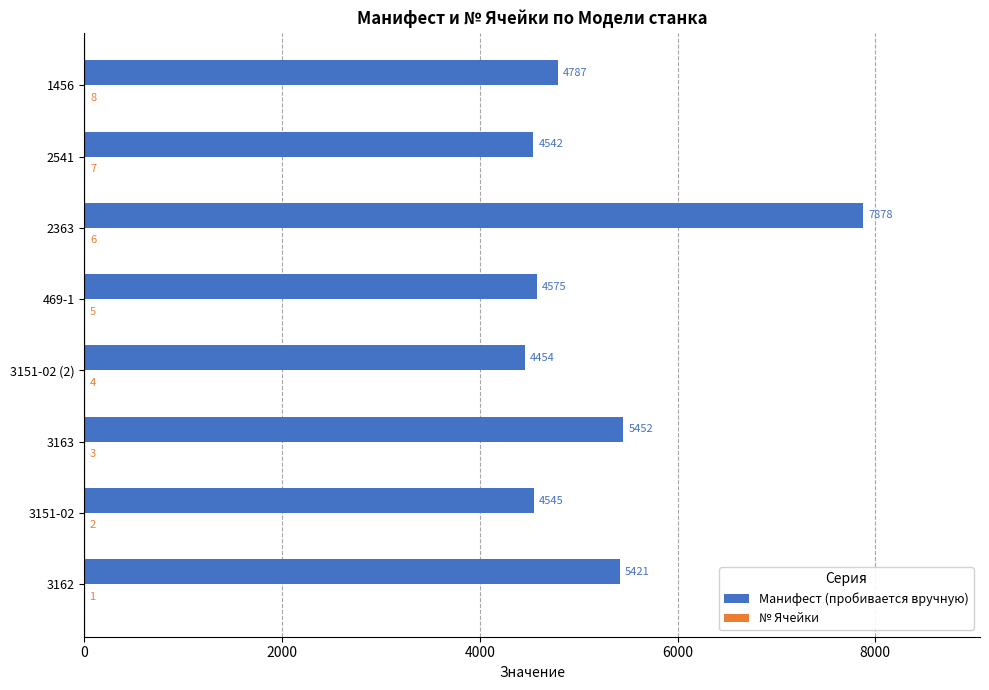

Where is Манифест (пробивается вручную) nearest to the value 6166?

3163